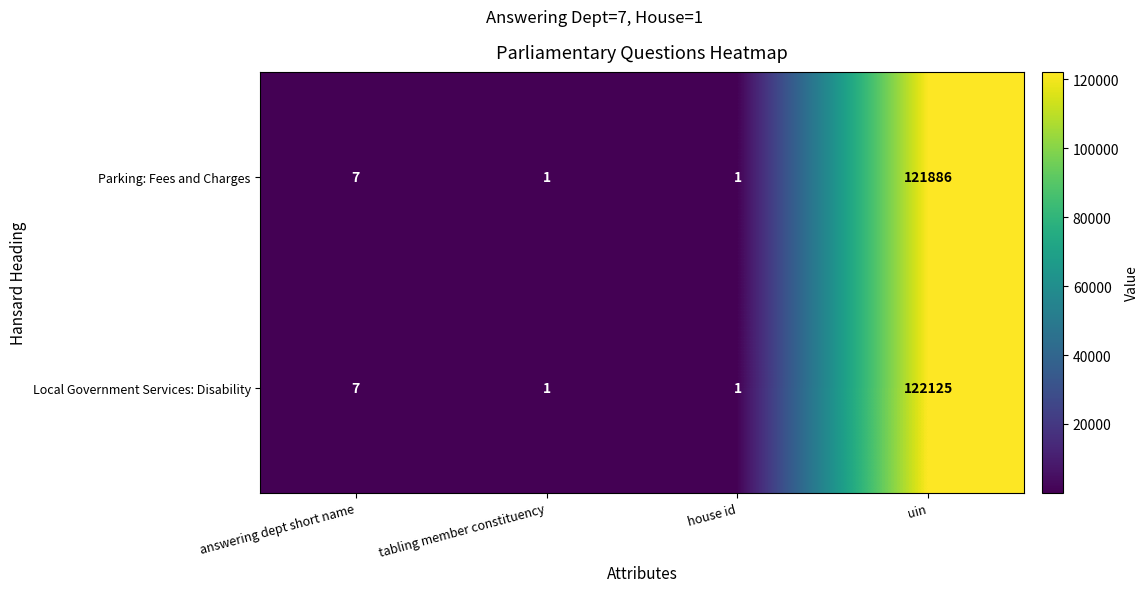

Rank the series by their maximum value, from highest to lowest.

Local Government Services: Disability, Parking: Fees and Charges